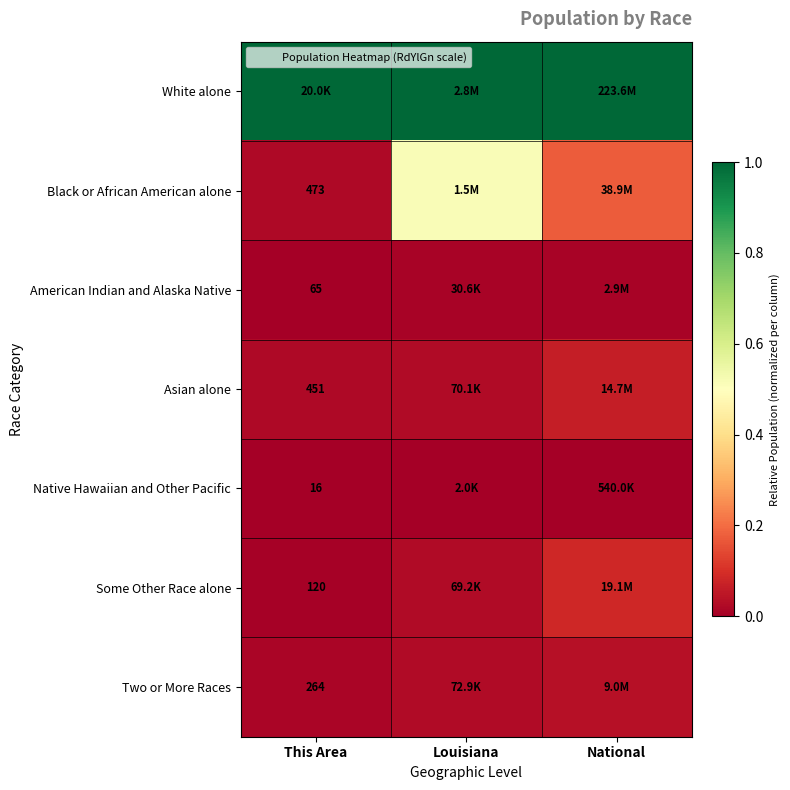

Where is Native Hawaiian and Other Pacific nearest to the value 0?

This Area